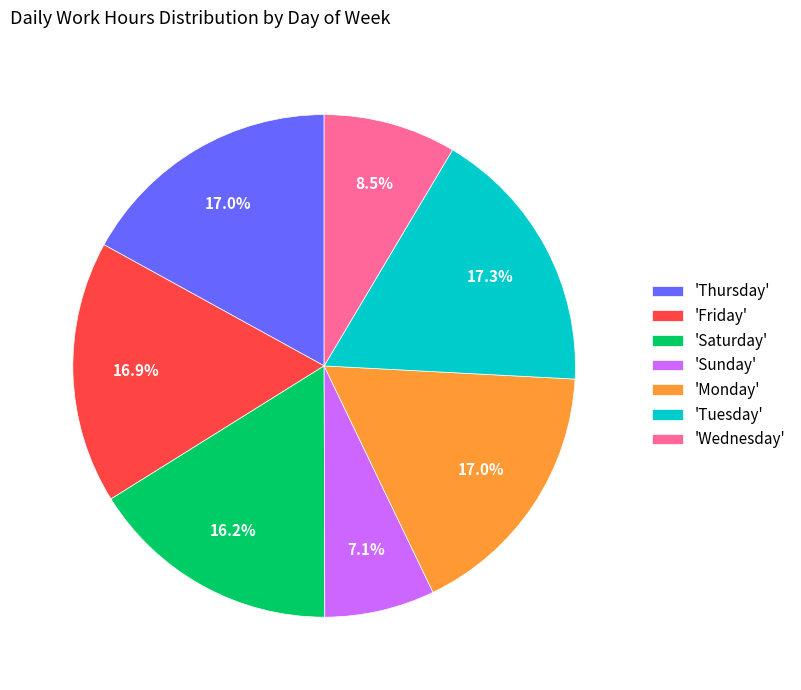

Does any single category account for the majority?

No